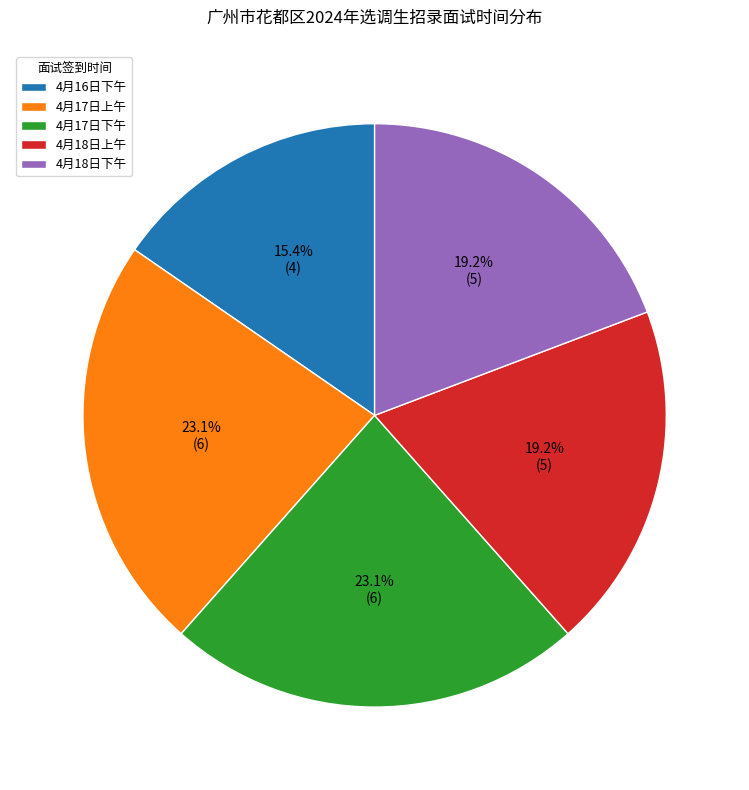

Is there a majority slice in this chart?

No